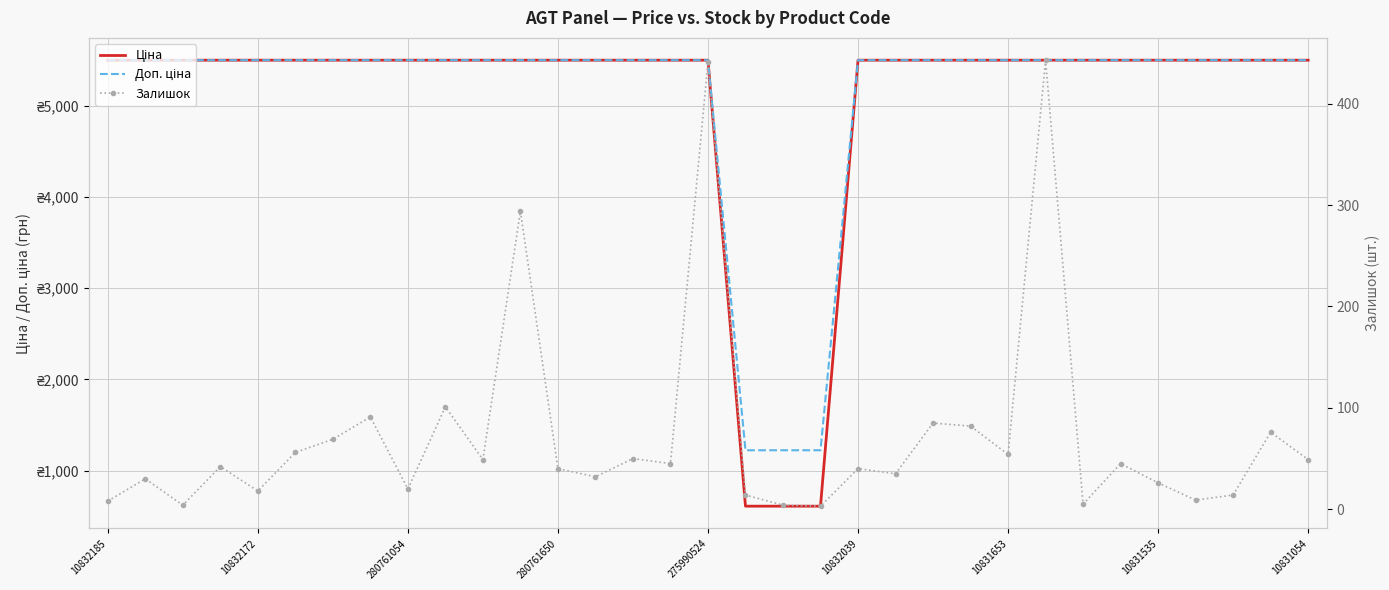

What is the total value across all series at 31?

11070.6